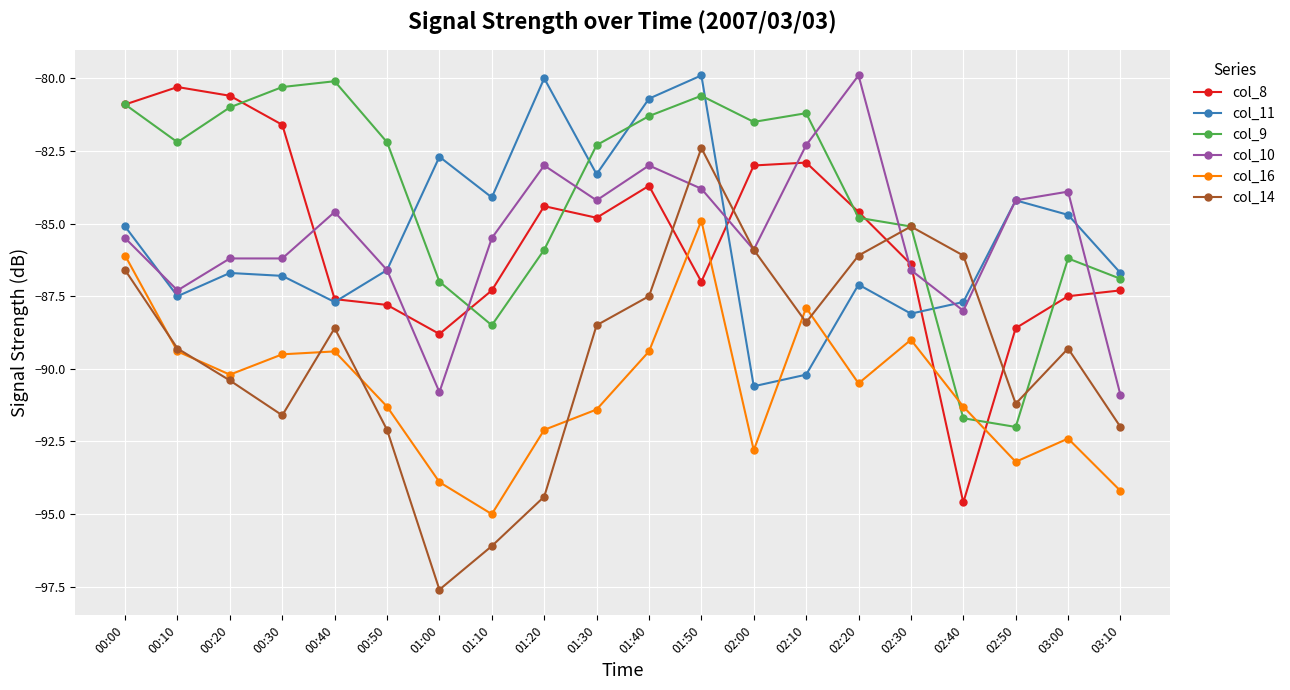

What is the value of the col_14 point at the 6th from the left?

-92.1